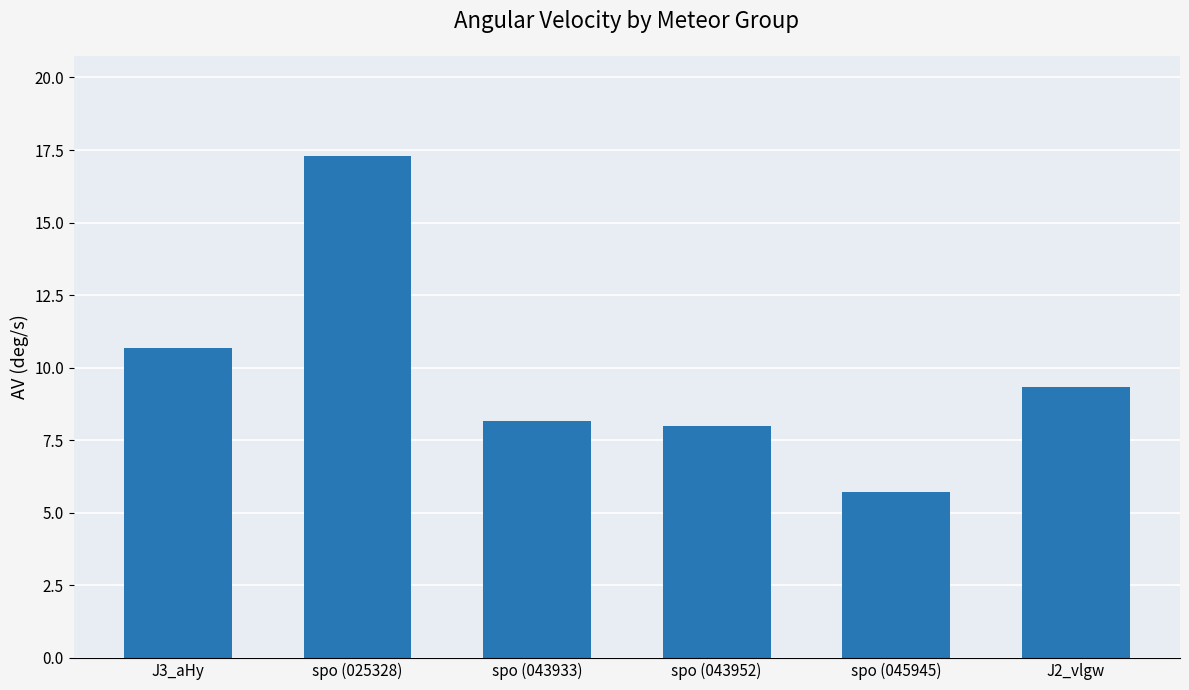

True or false: the data shows 6.2 at J3_aHy.

False